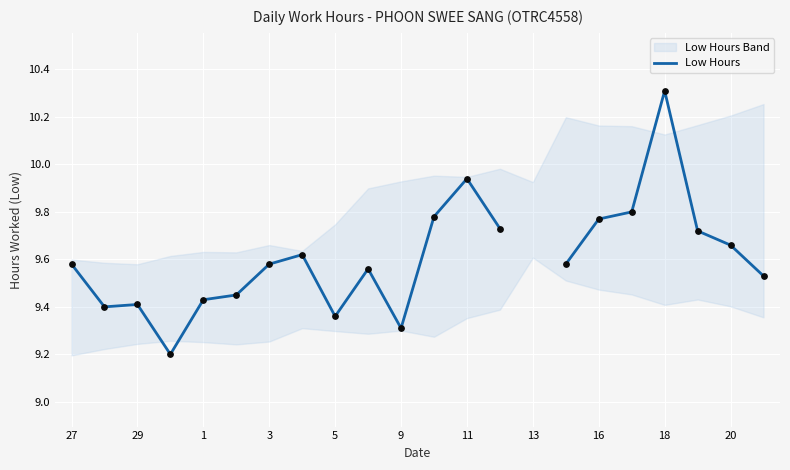

What is the change in value from 1 to 13?

+0.3